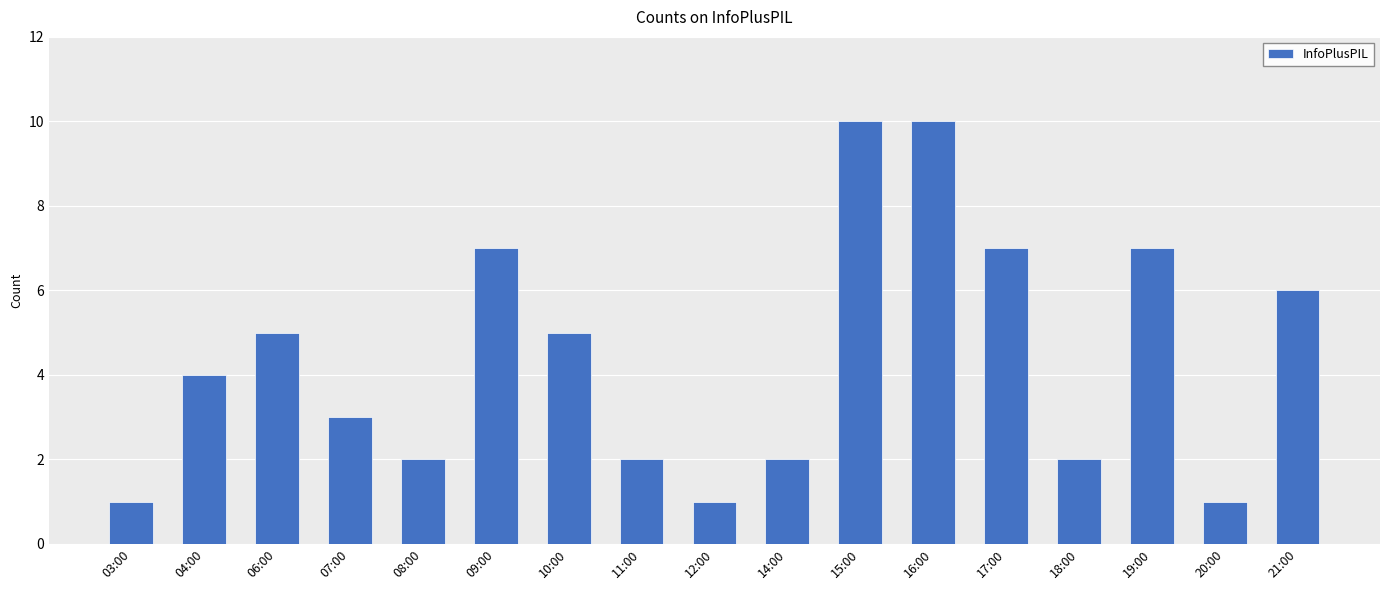

Reading left to right, what are all the values shown in this chart?

03:00=1	04:00=4	06:00=5	07:00=3	08:00=2	09:00=7	10:00=5	11:00=2	12:00=1	14:00=2	15:00=10	16:00=10	17:00=7	18:00=2	19:00=7	20:00=1	21:00=6